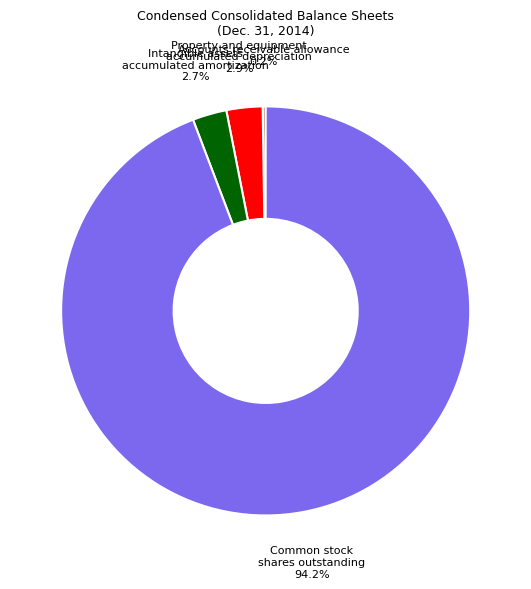

What portion of the pie excludes Common stock shares outstanding 94.2%?

5.8%